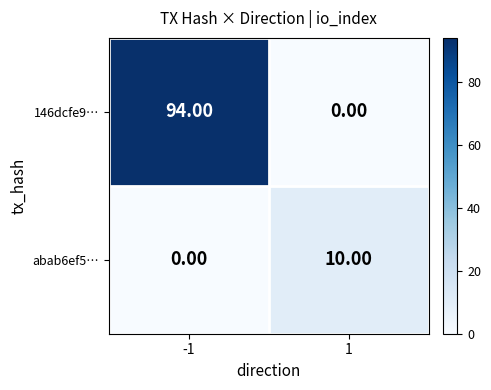

Between -1 and 1, which series saw the biggest shift?

146dcfe9…